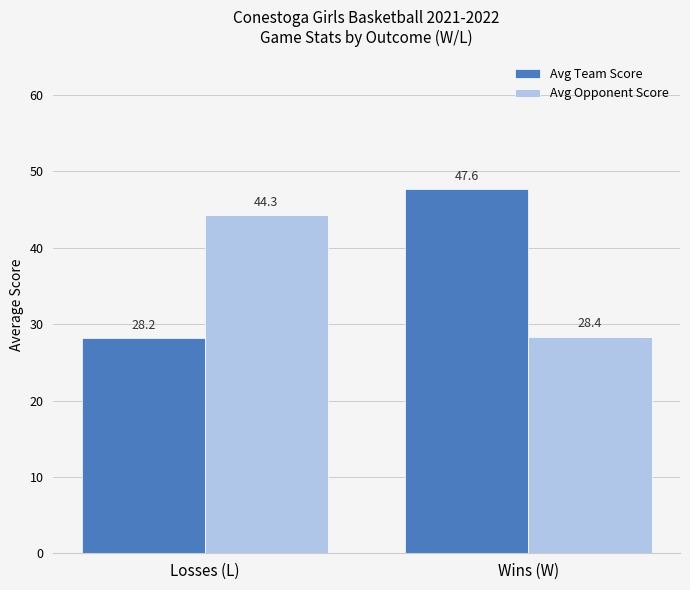

How many values in the Avg Team Score series exceed 47?

1